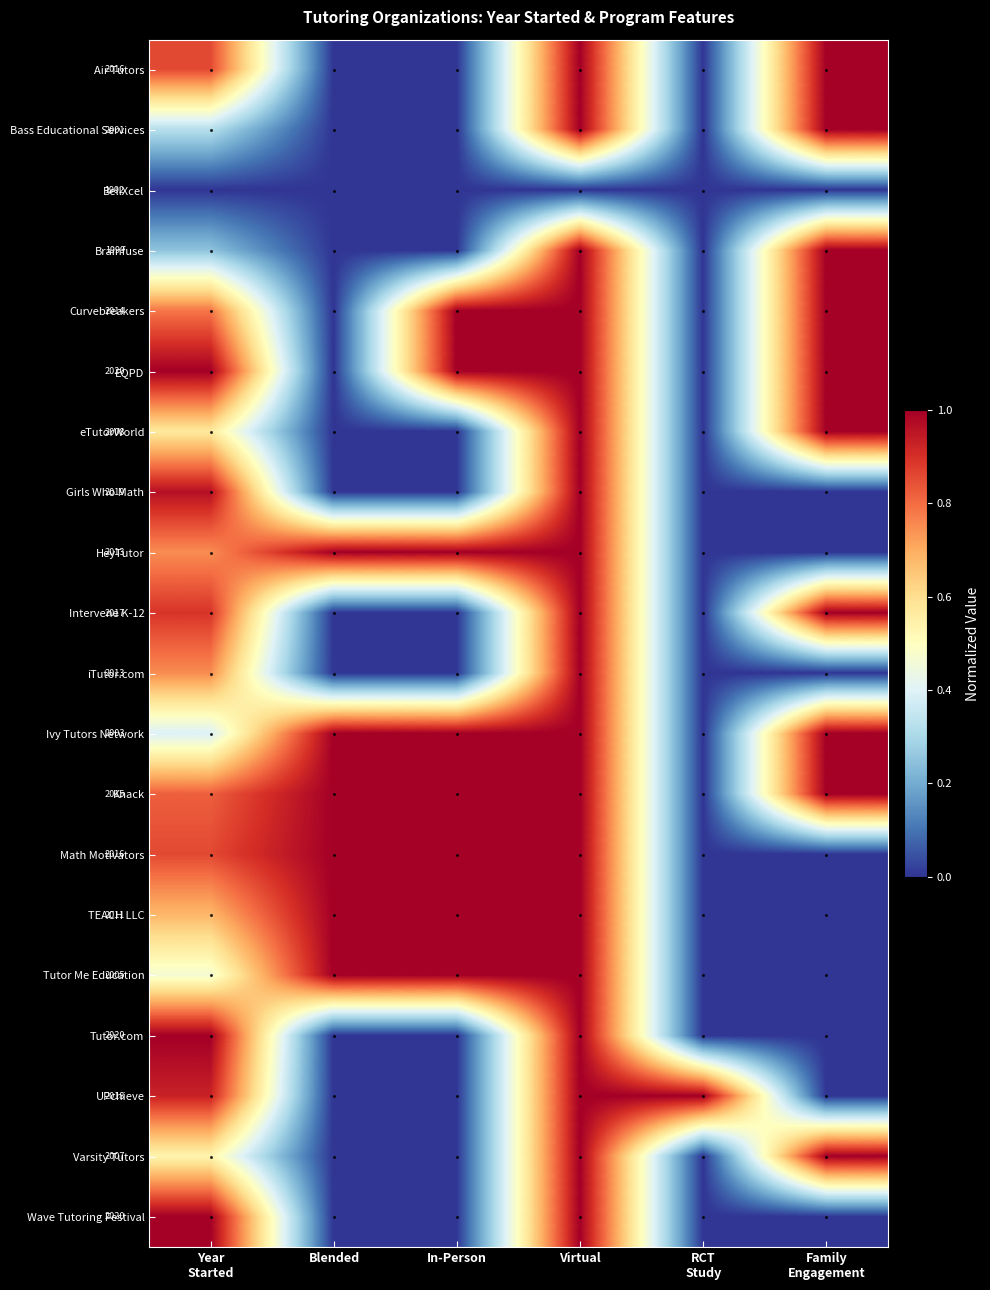

Is it true that Curvebreakers equals 0.3 at Blended?

False